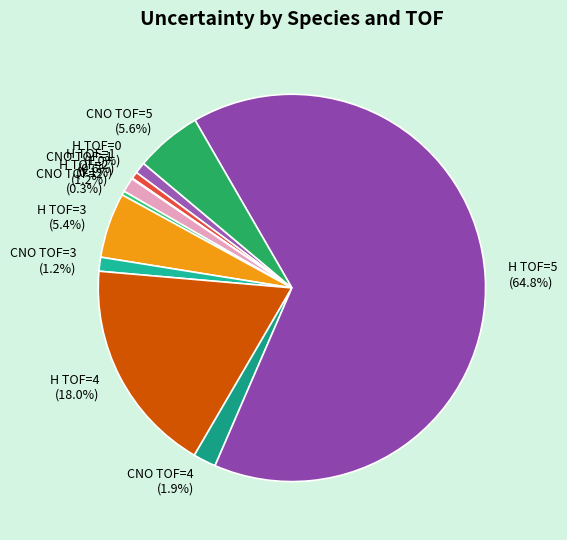

What portion of the pie excludes H TOF=2?

98.8%